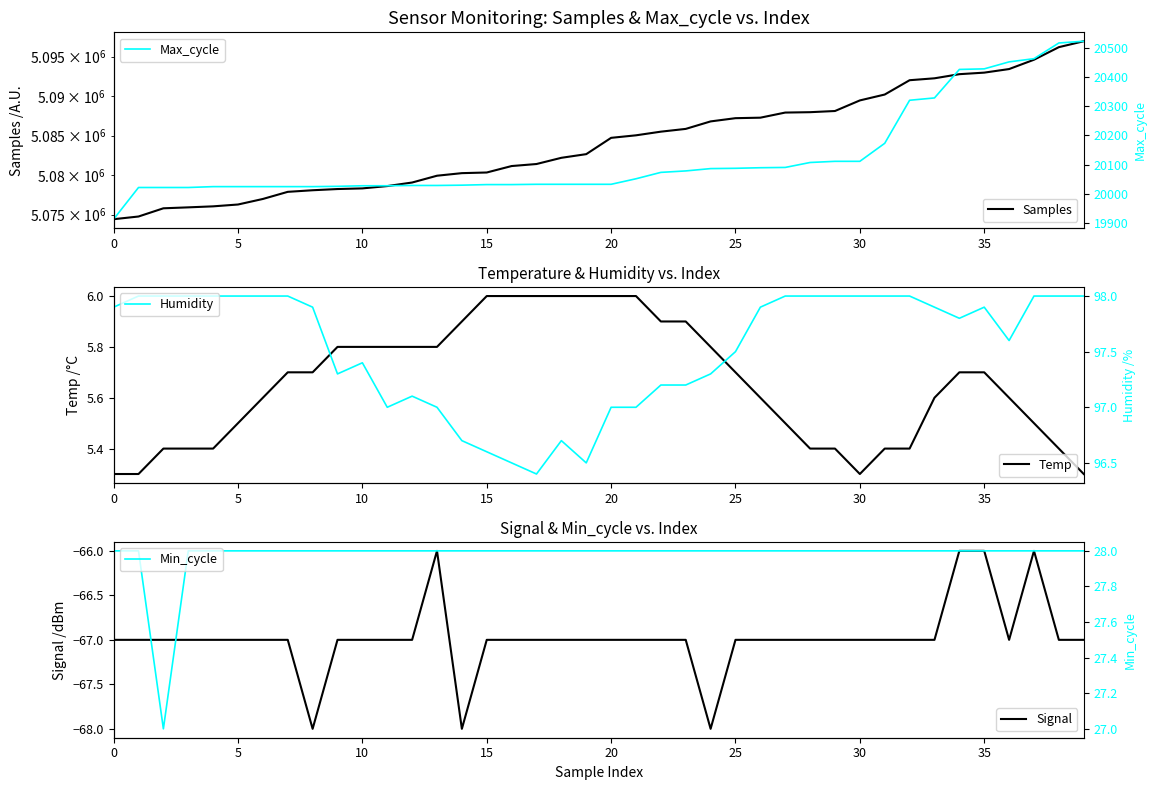

What is the difference between the Temp values at 25 and 29?

0.3